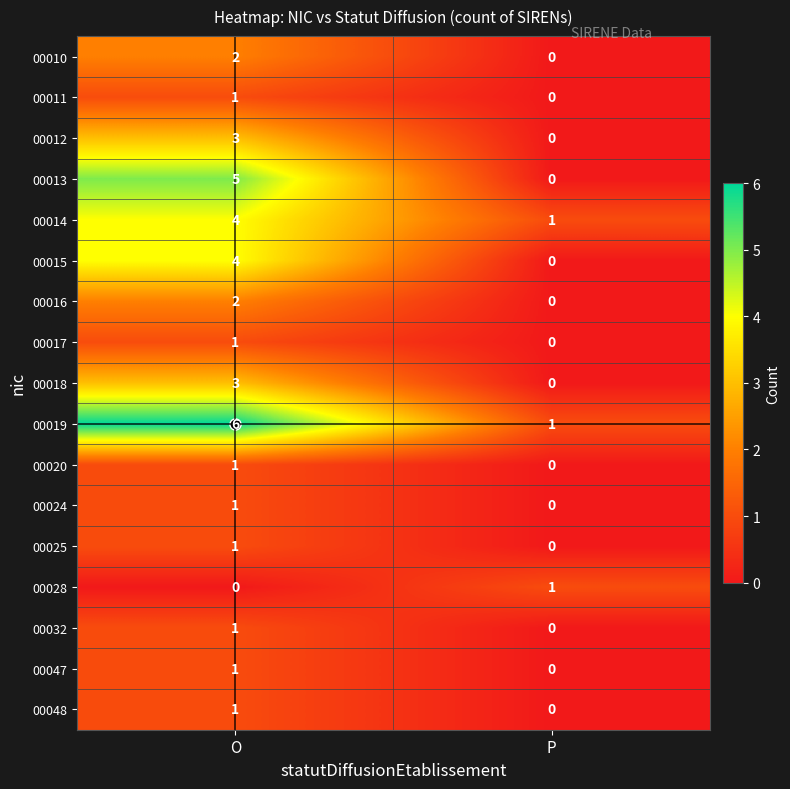

The value of 00032 at P is 0. True or false?

True